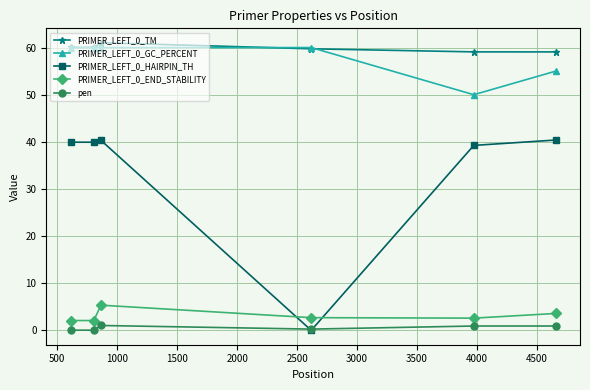

What is the difference between the maximum and minimum values in the PRIMER_LEFT_0_END_STABILITY series?

3.3